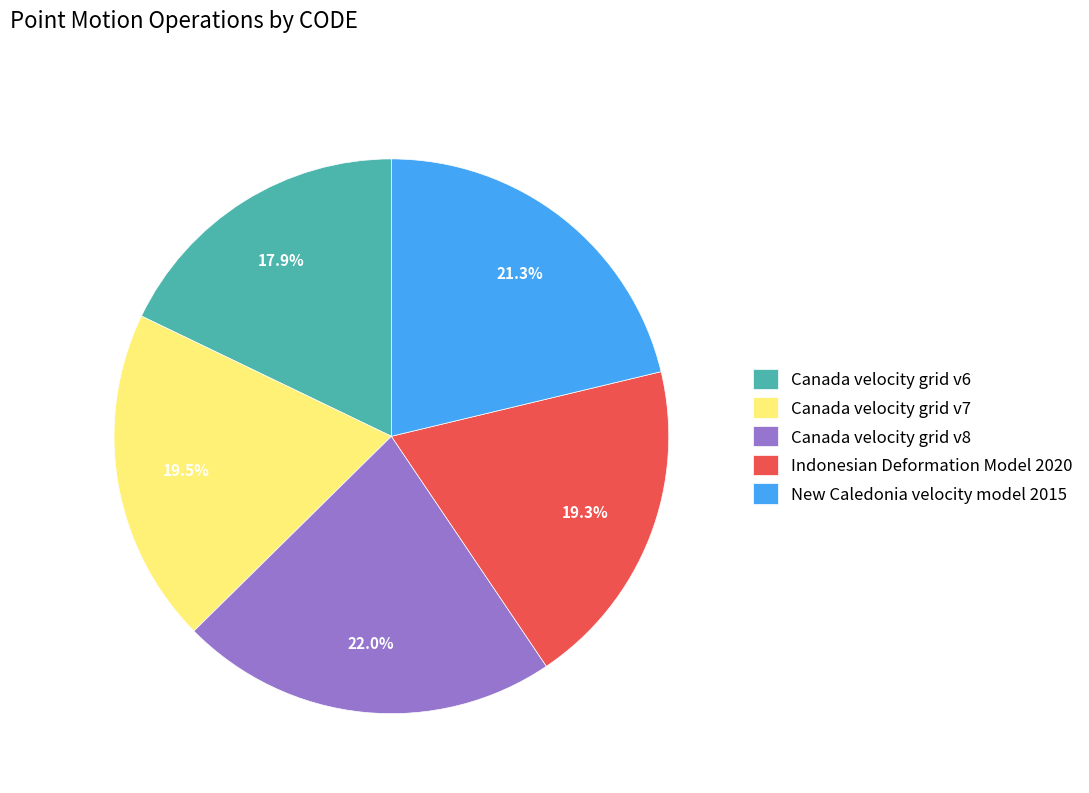

How many slices are in this pie chart?

5